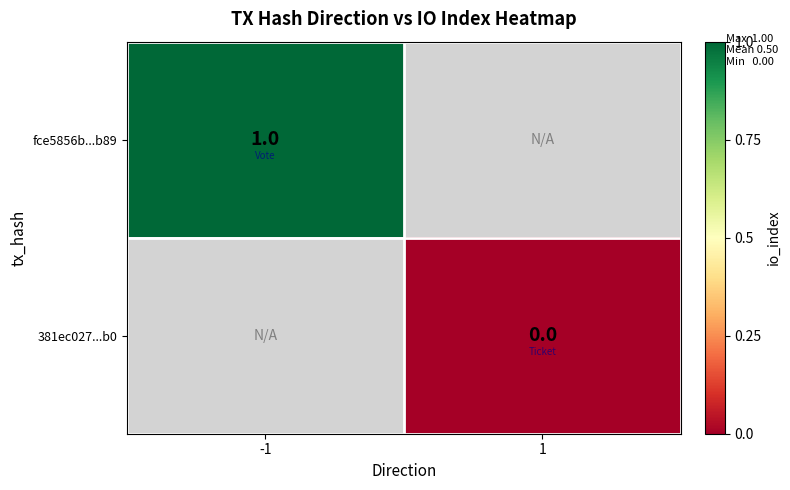

True or false: 381ec027...b0 has a value of 0.0 at 1.

True